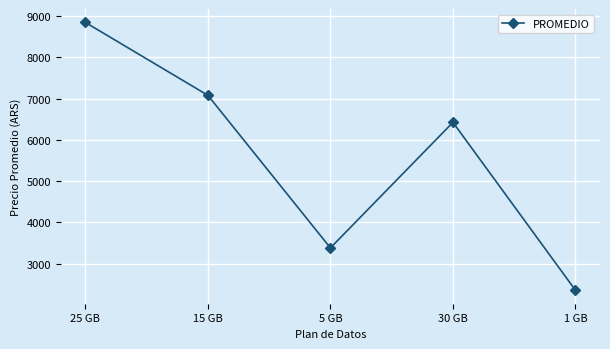

What is the label of the 5th point from the left?

1 GB